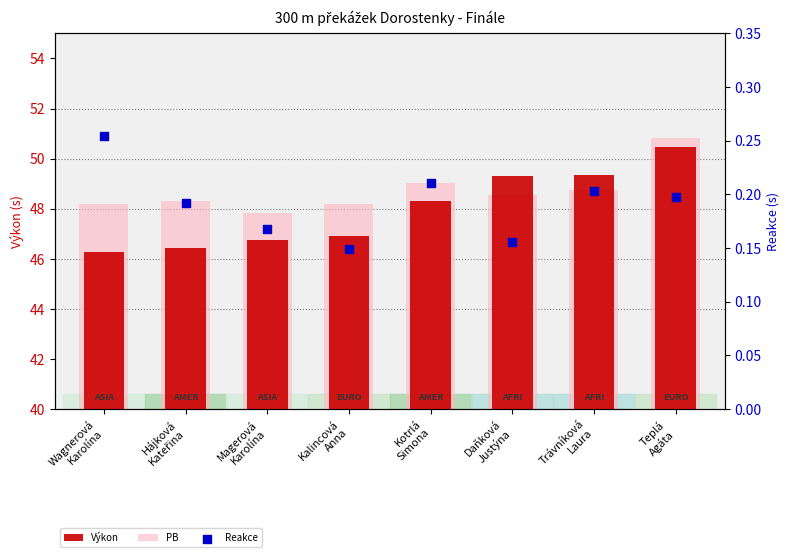

At which category is the sum across all series the highest?

Teplá
Agáta